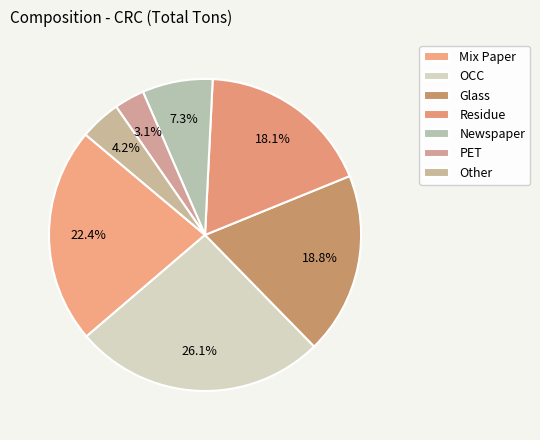

How many segments does this pie chart have?

7